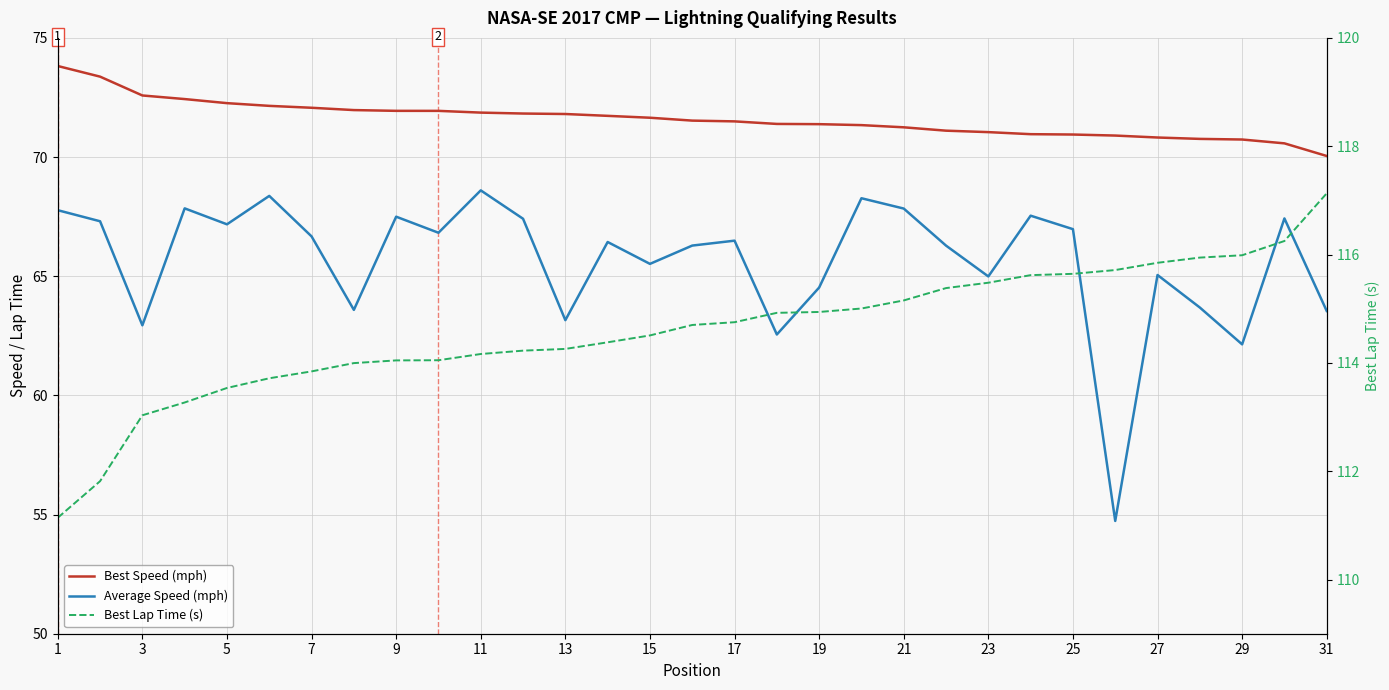

Count the number of data series in this chart.

3